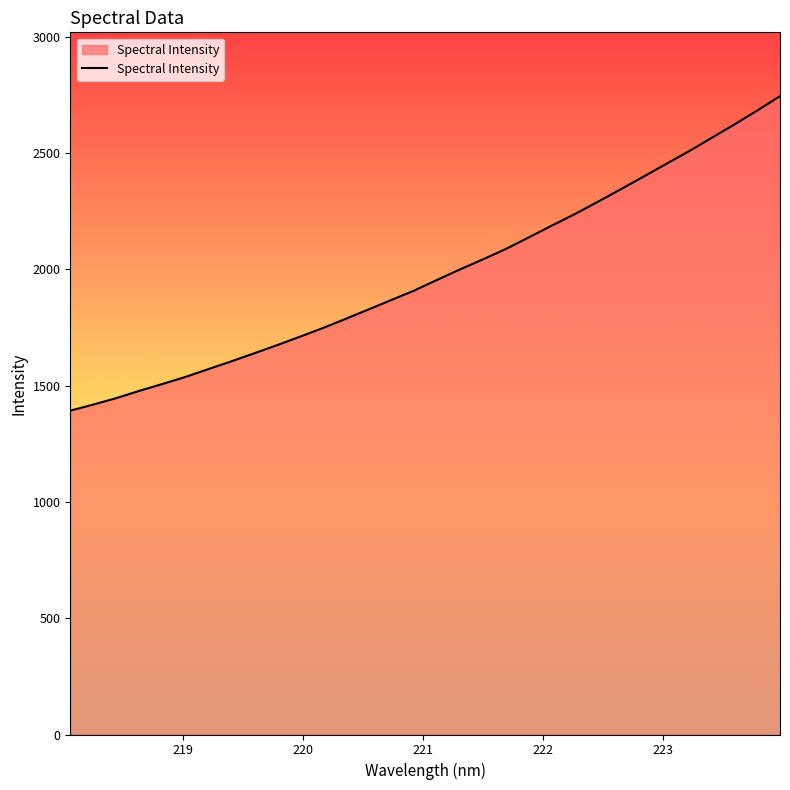

Reading left to right, transcribe all the data shown in this chart.

1392.4	1418.5	1446.1	1477.2	1506.5	1536.6	1570.3	1603.5	1638.1	1673.2	1709.6	1746.7	1786.3	1826.9	1867.7	1908.2	1954.1	1999.3	2042.2	2086.9	2136.6	2186.9	2236.2	2288.6	2342.5	2396.8	2452.0	2506.9	2564.6	2622.7	2682.4	2744.7